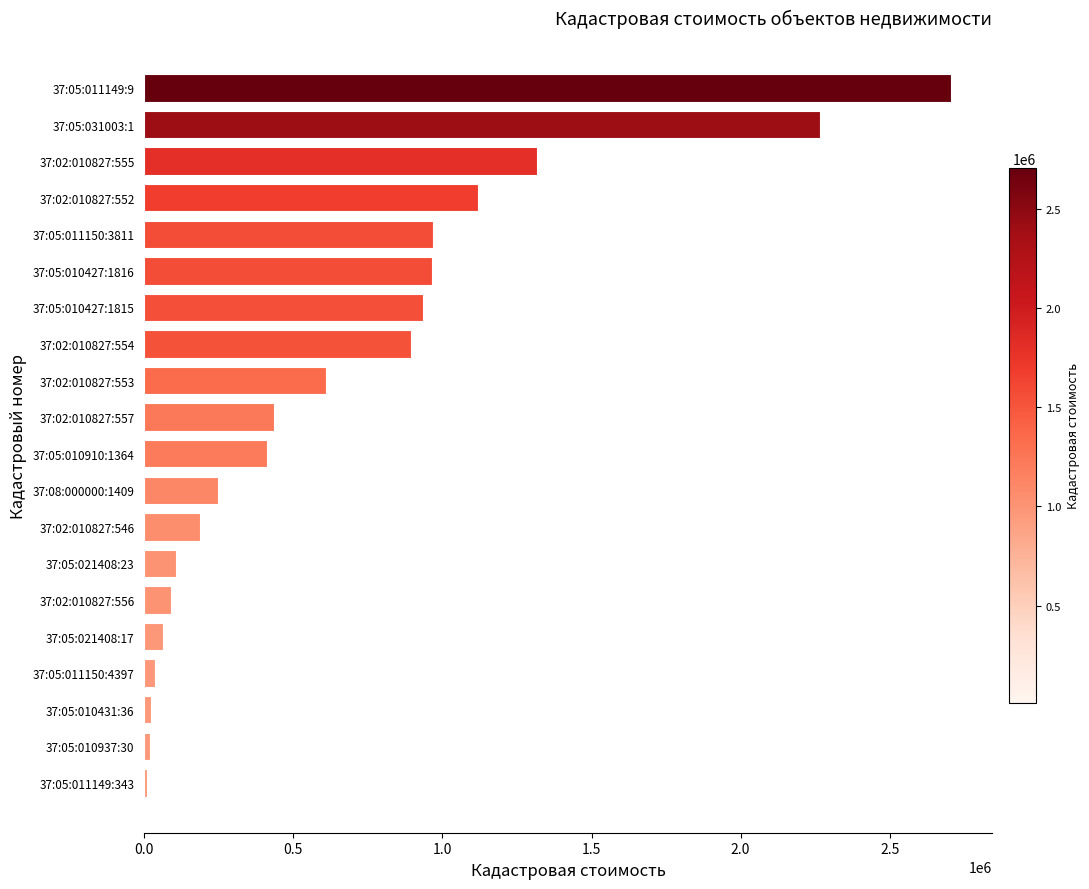

Is it true that the value at 37:05:011150:3811 is 967077.5?

True